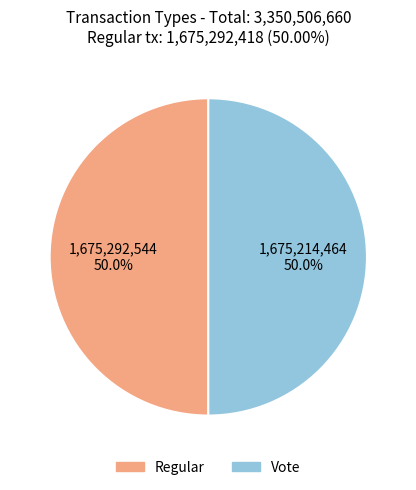

What is the ratio of the value at Regular to the value at Vote?

1.0